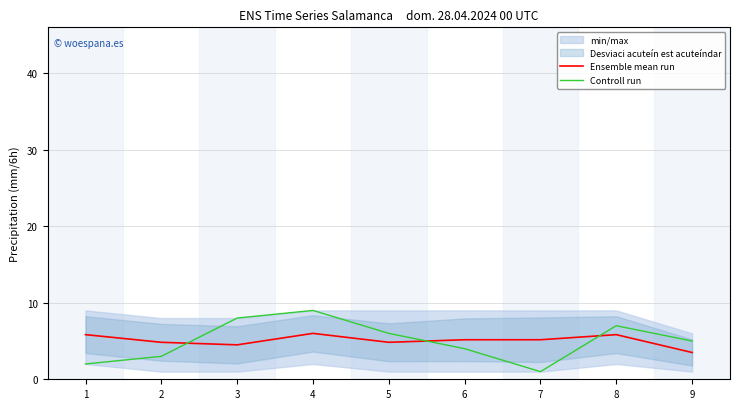

Which series has the widest spread of values?

Controll run